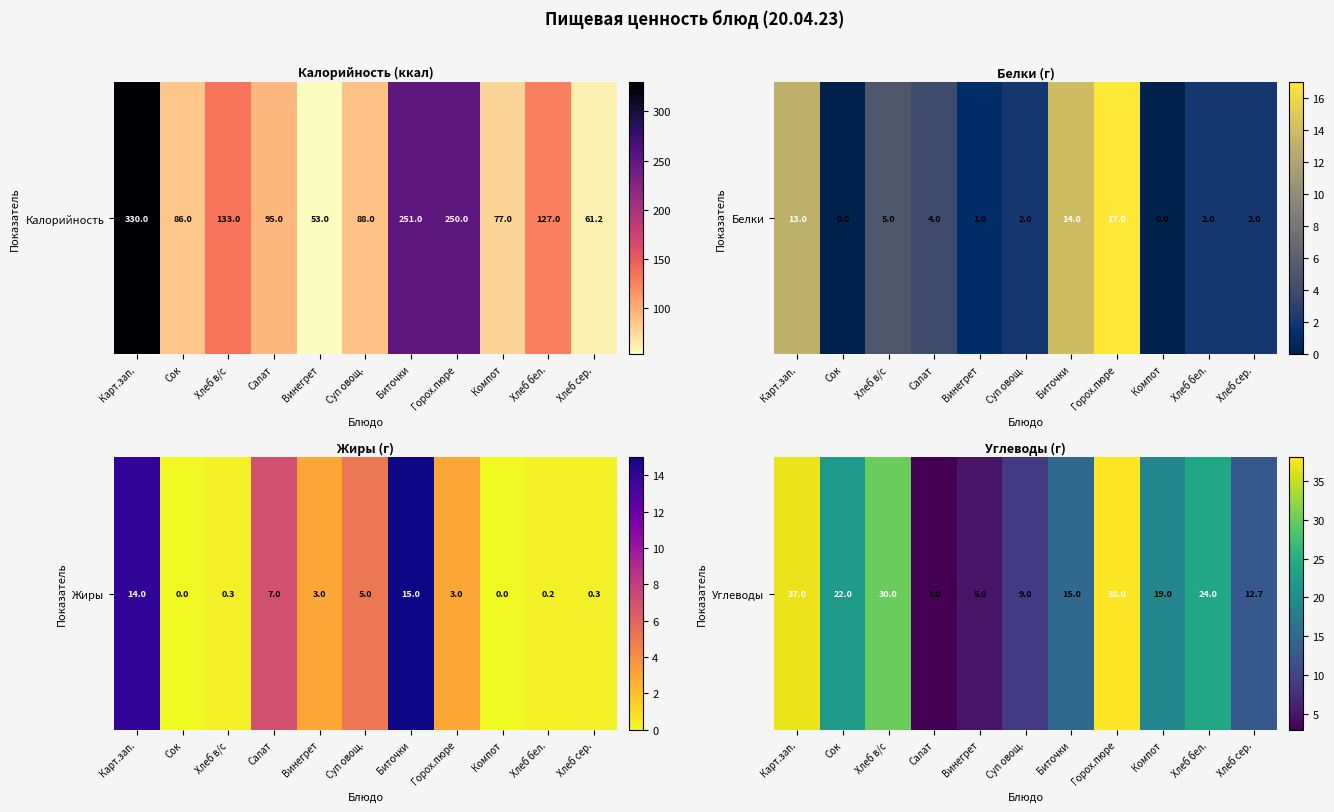

Reading left to right, extract all data points from this chart.

Карт.зап.=37.0	Сок=22.0	Хлеб в/с=30.0	Салат=3.0	Винегрет=5.0	Суп овощ.=9.0	Биточки=15.0	Горох.пюре=38.0	Компот=19.0	Хлеб бел.=24.0	Хлеб сер.=12.7